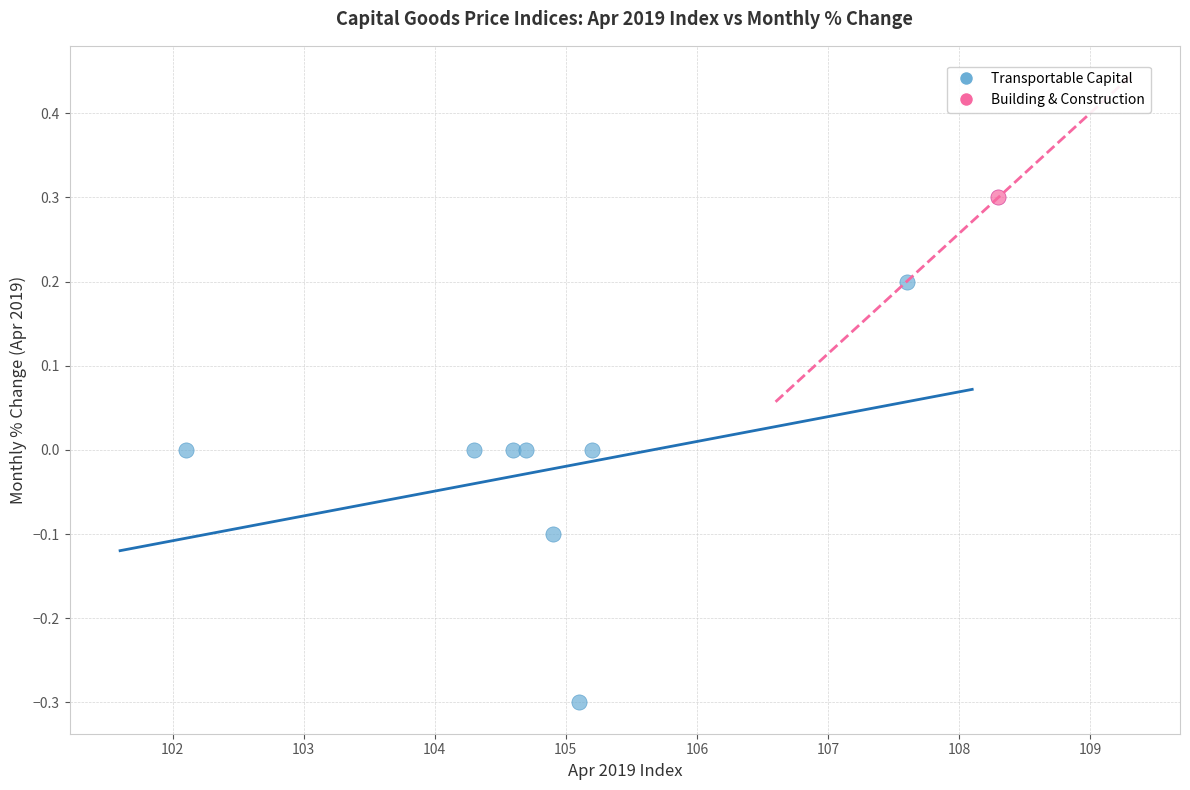

What are all the series names shown in the legend?

Transportable Capital, Building & Construction